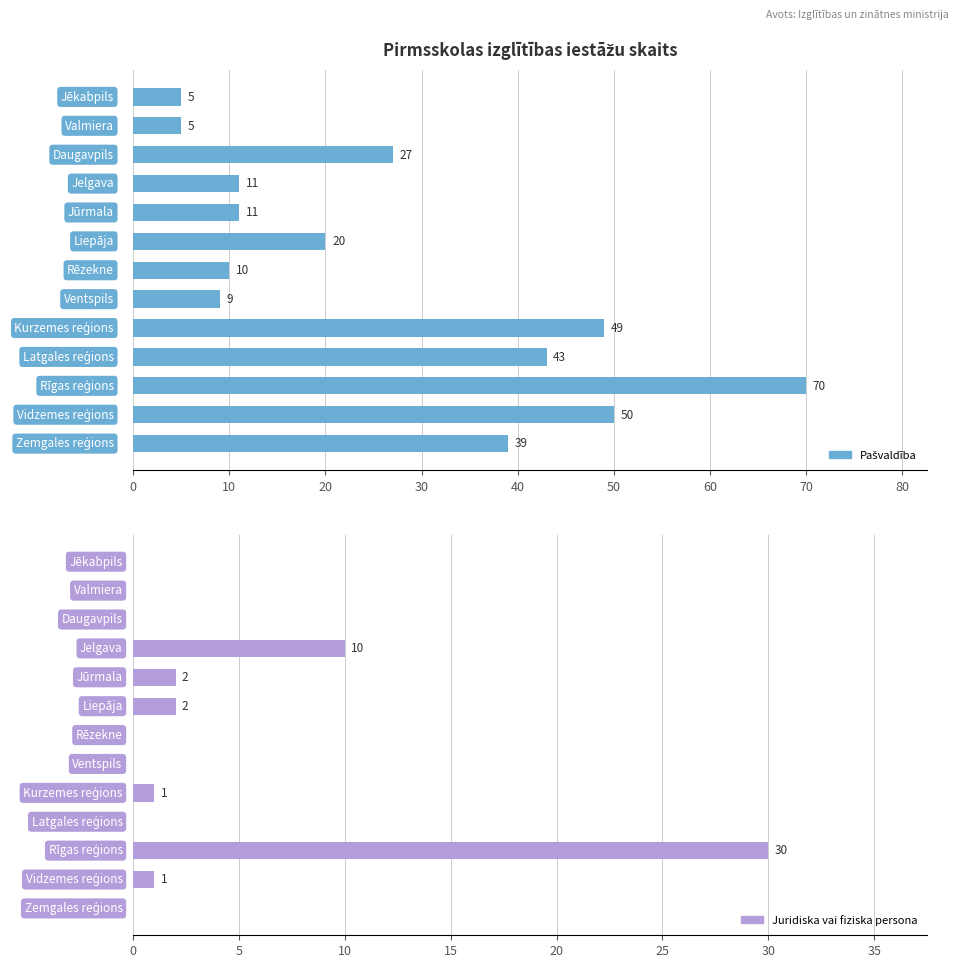

What is the total value across all series at Valmiera?

5